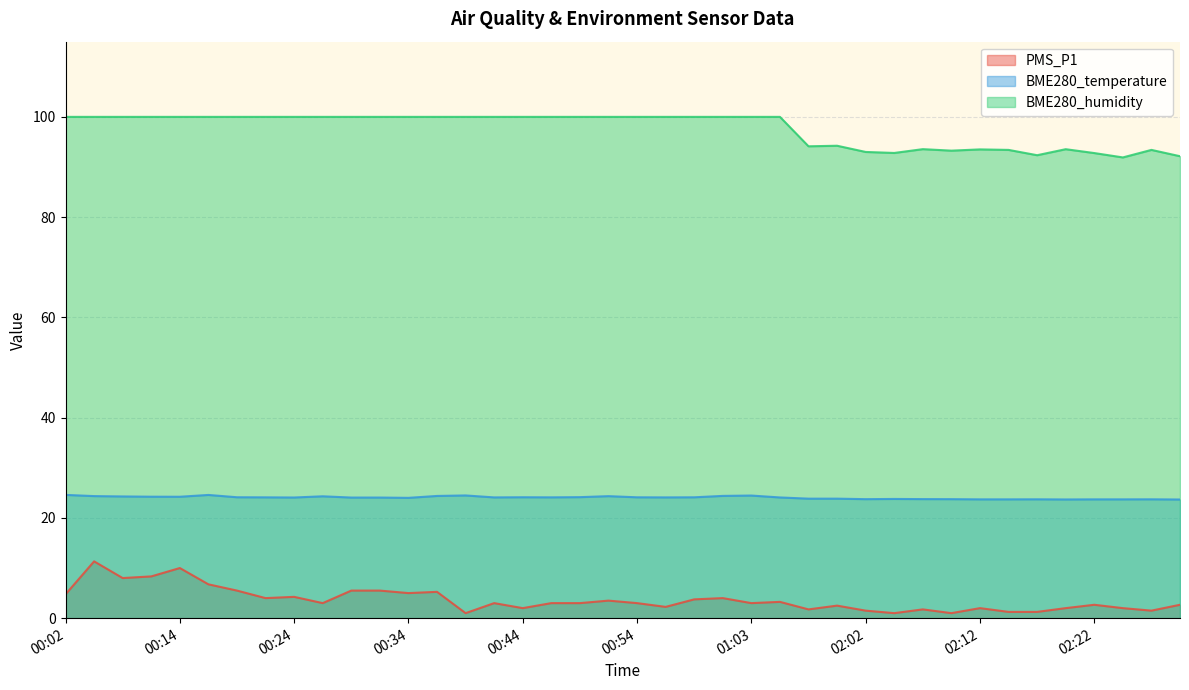

True or false: PMS_P1 and BME280_temperature intersect in this chart.

False